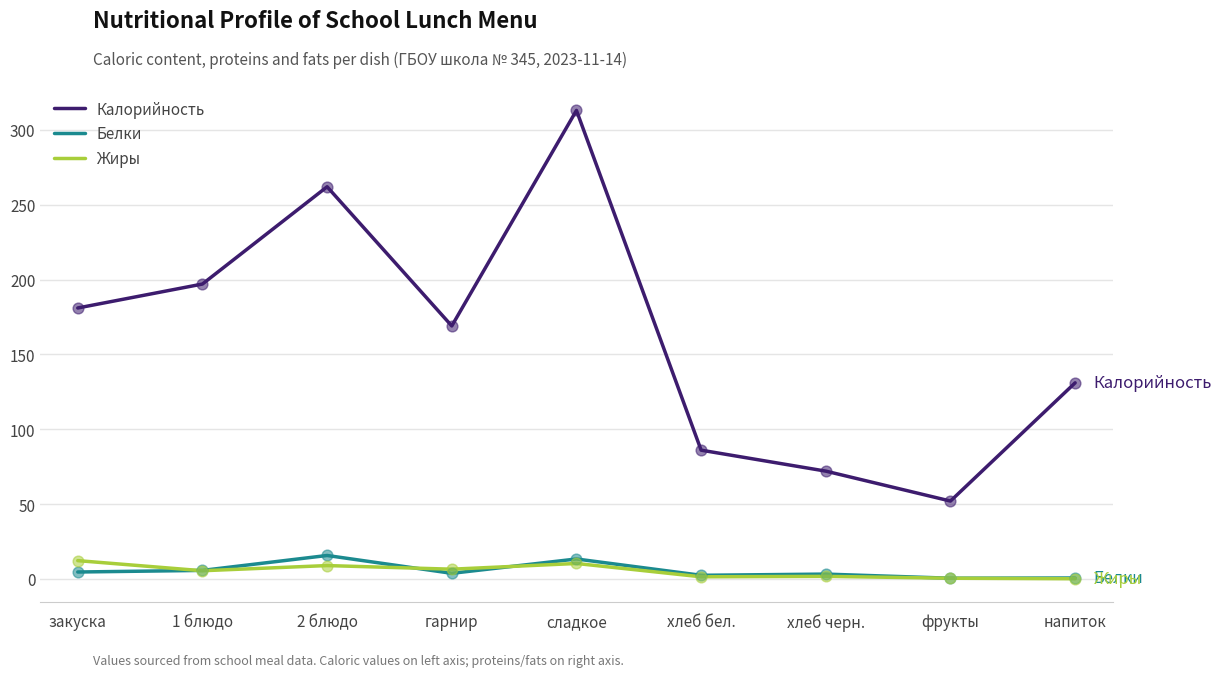

Which series has the widest spread of values?

Калорийность